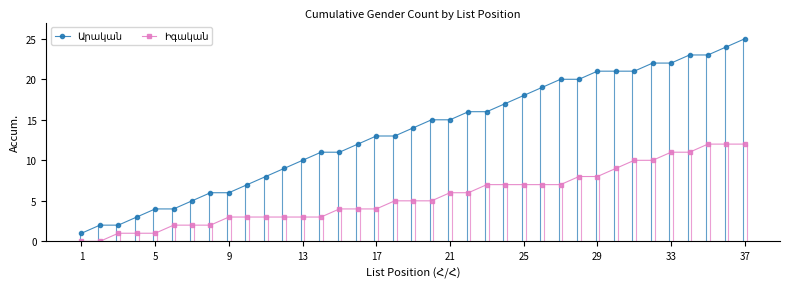

What is the sum of all Իգական values?

204